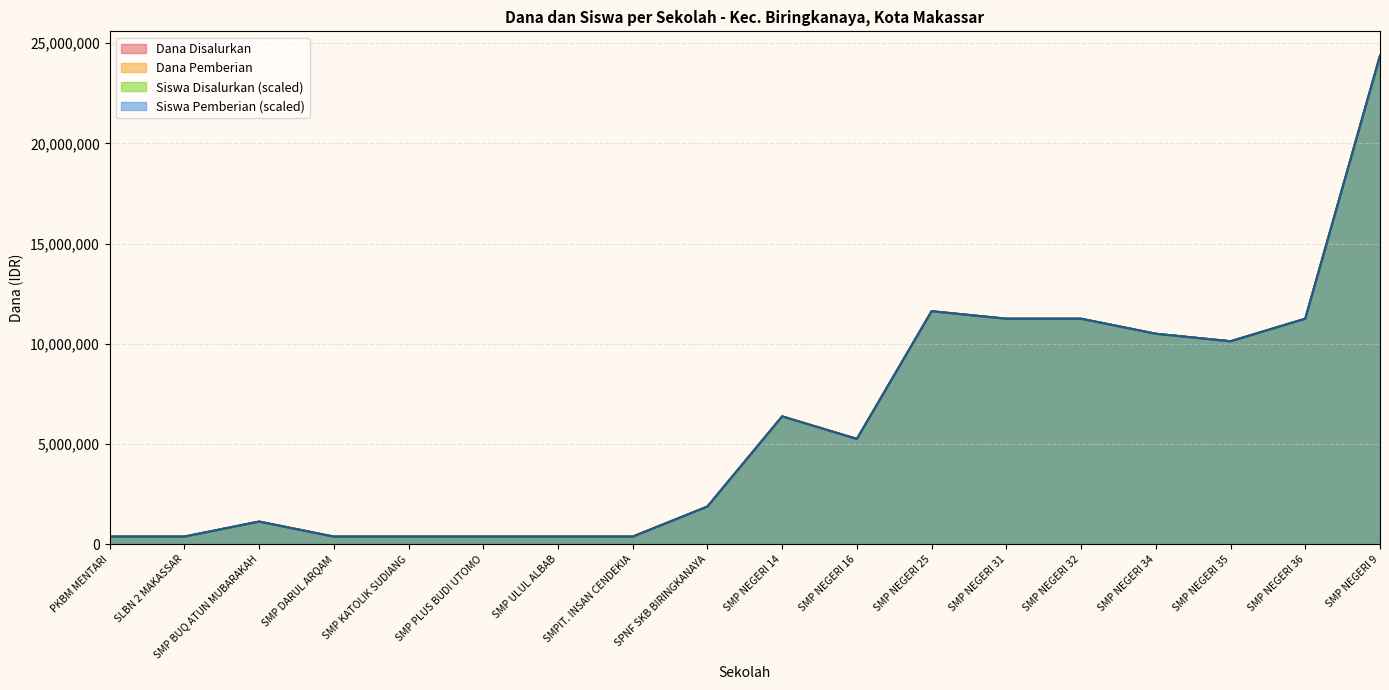

What is the maximum value shown in the chart?

24375000